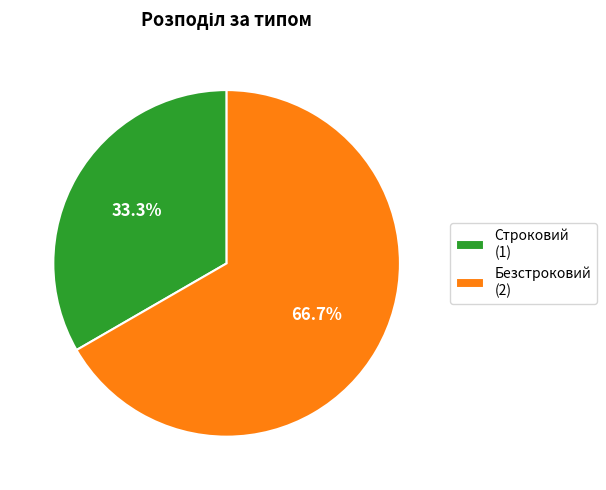

To the nearest percent, what is the difference between the Безстроковий and Строковий slice percentages?

33%